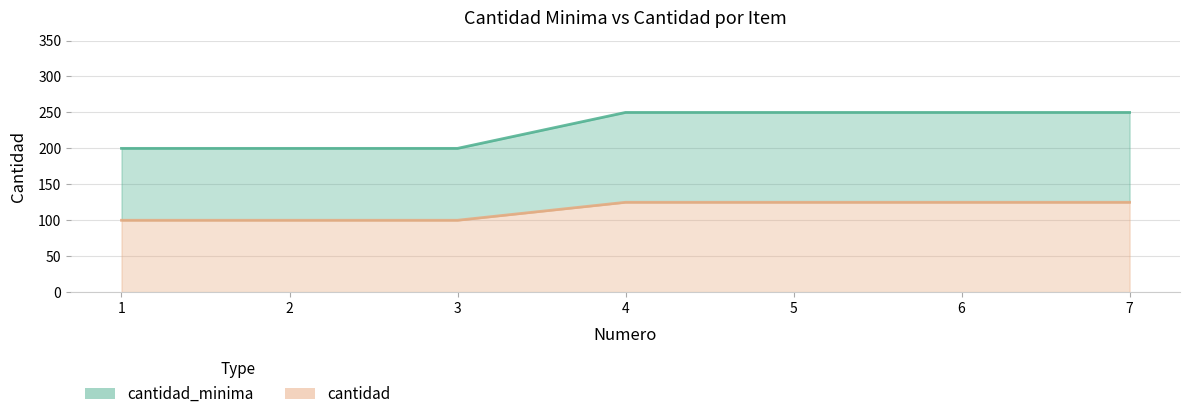

What value does the cantidad series have at 7, to the nearest 5?

125